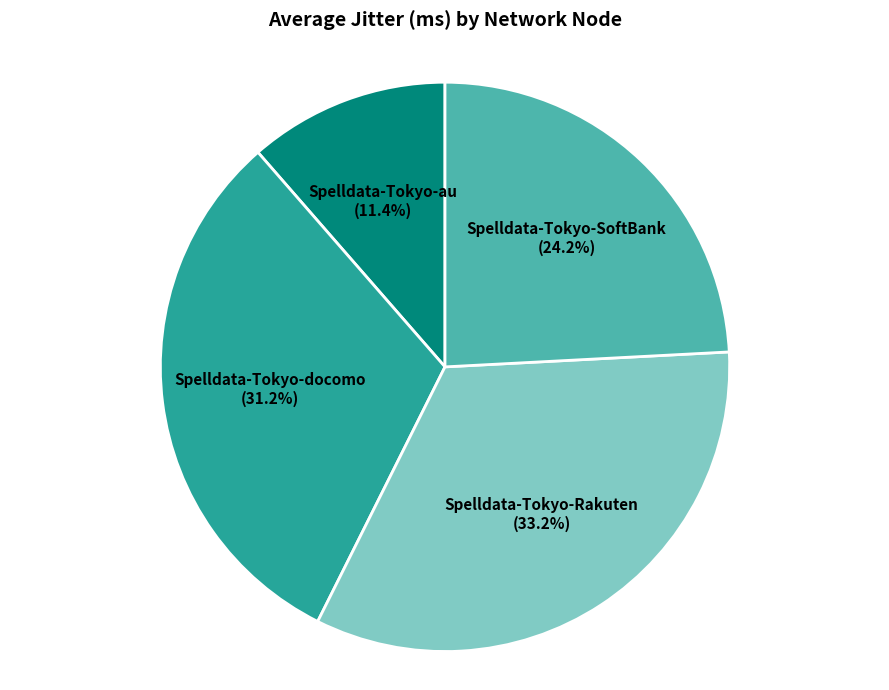

To the nearest percent, what is the difference between the Spelldata-Tokyo-SoftBank and Spelldata-Tokyo-Rakuten slice percentages?

9%